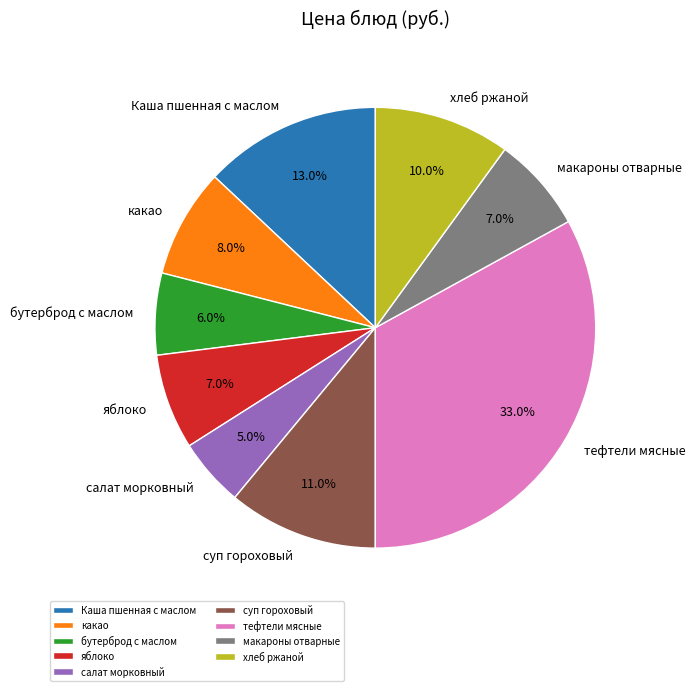

True or false: тефтели мясные accounts for 33% of the total.

True